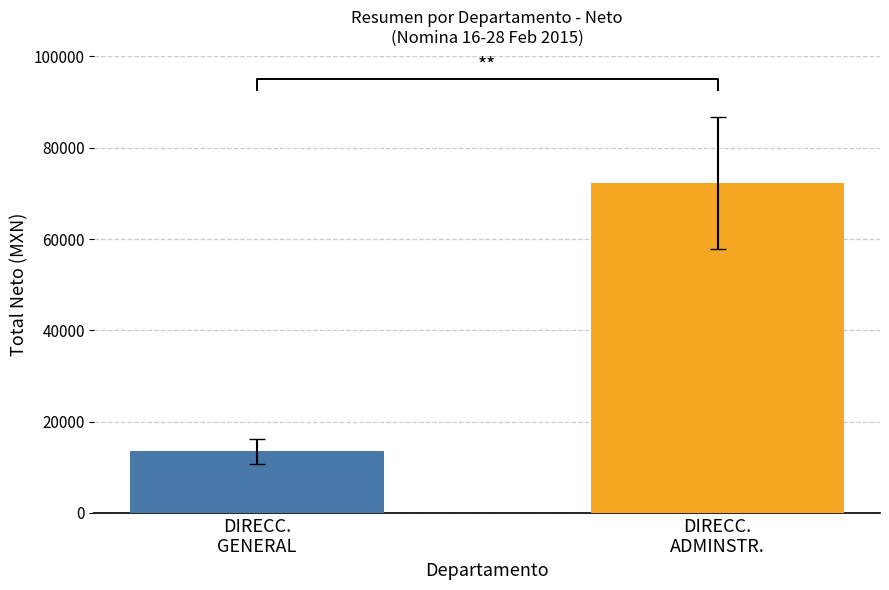

What is the smallest value displayed?

13472.6